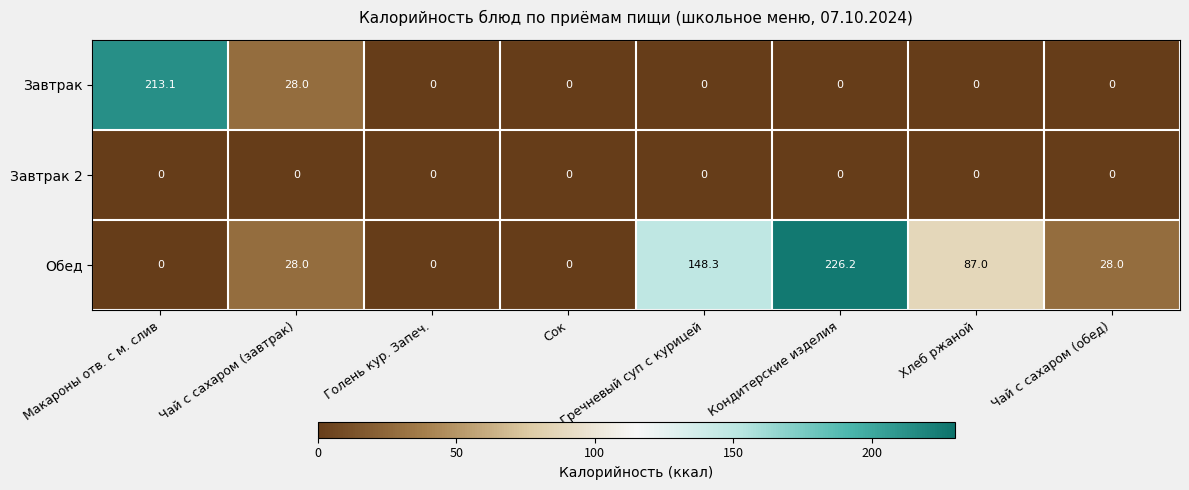

What is the maximum value shown in the chart?

226.2